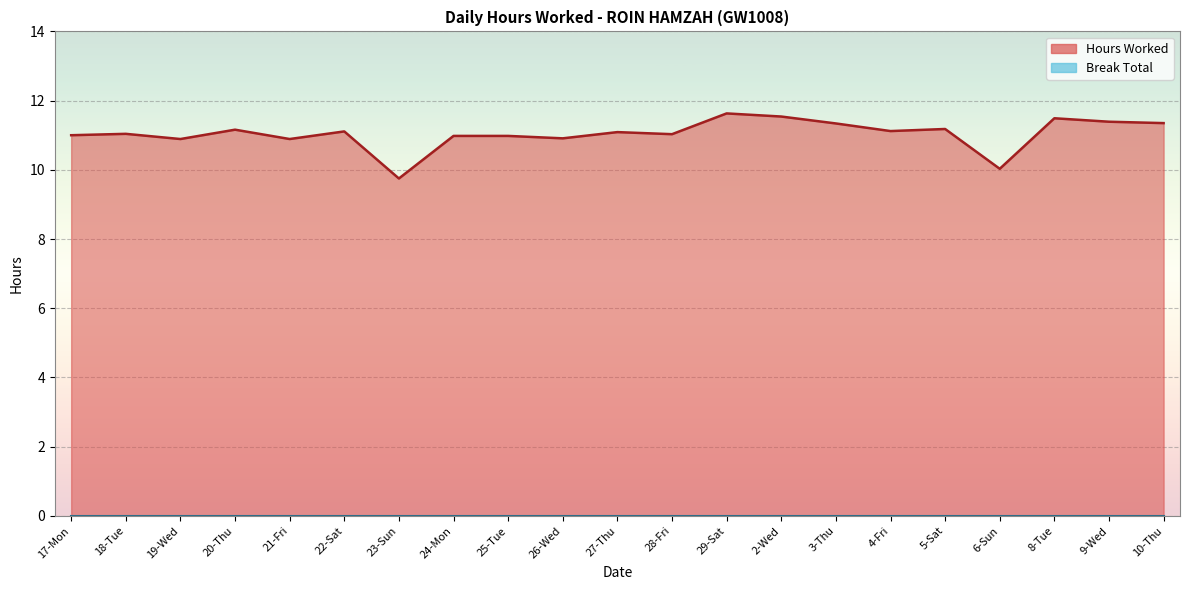

Reading left to right, extract all data points from this chart.

Hours Worked (line): 17-Mon=11.0	18-Tue=11.0	19-Wed=10.9	20-Thu=11.2	21-Fri=10.9	22-Sat=11.1	23-Sun=9.8	24-Mon=11.0	25-Tue=11.0	26-Wed=10.9	27-Thu=11.1	28-Fri=11.0	29-Sat=11.6	2-Wed=11.5	3-Thu=11.3	4-Fri=11.1	5-Sat=11.2	6-Sun=10.0	8-Tue=11.5	9-Wed=11.4	10-Thu=11.3
Break Total (line): 17-Mon=0.0	18-Tue=0.0	19-Wed=0.0	20-Thu=0.0	21-Fri=0.0	22-Sat=0.0	23-Sun=0.0	24-Mon=0.0	25-Tue=0.0	26-Wed=0.0	27-Thu=0.0	28-Fri=0.0	29-Sat=0.0	2-Wed=0.0	3-Thu=0.0	4-Fri=0.0	5-Sat=0.0	6-Sun=0.0	8-Tue=0.0	9-Wed=0.0	10-Thu=0.0